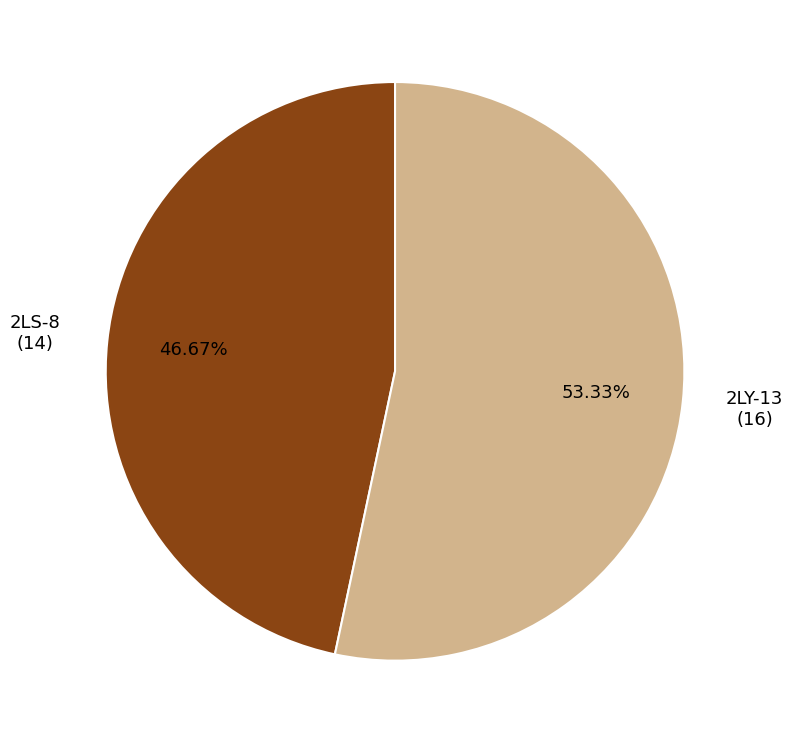

Do 2LY-13 and 2LS-8 together represent more than half of the pie?

Yes